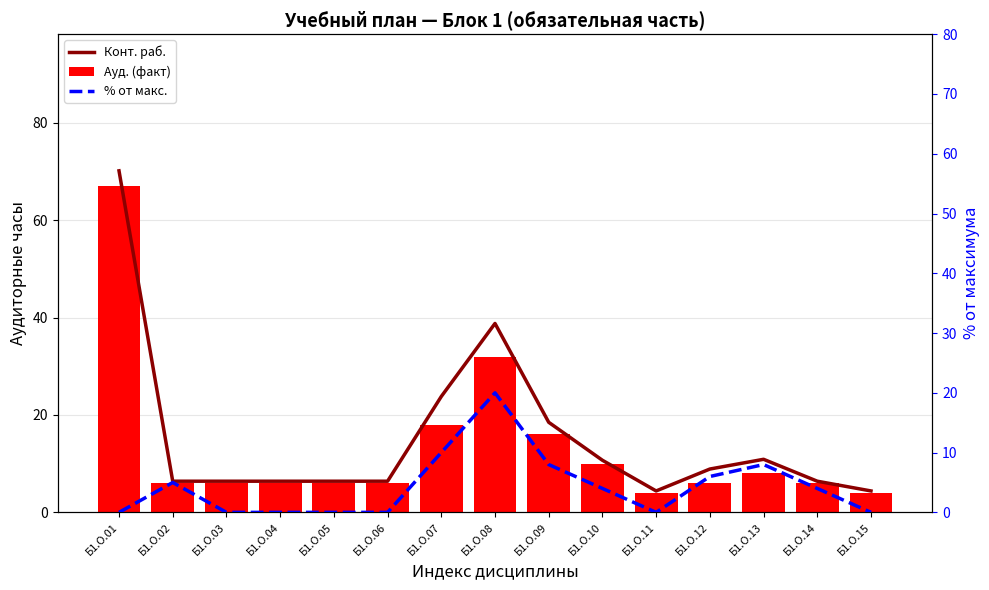

True or false: Ауд. (факт) has a value of 97.1 at Б1.О.01.

False